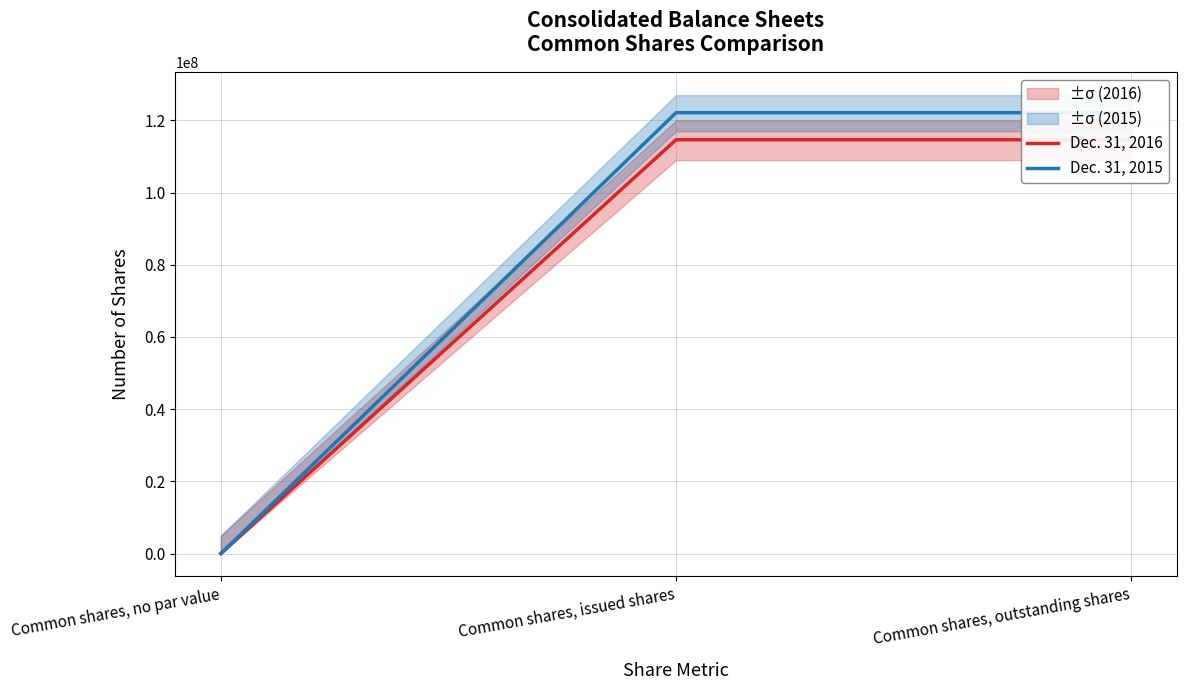

Which series has the largest total across all categories?

Dec. 31, 2015